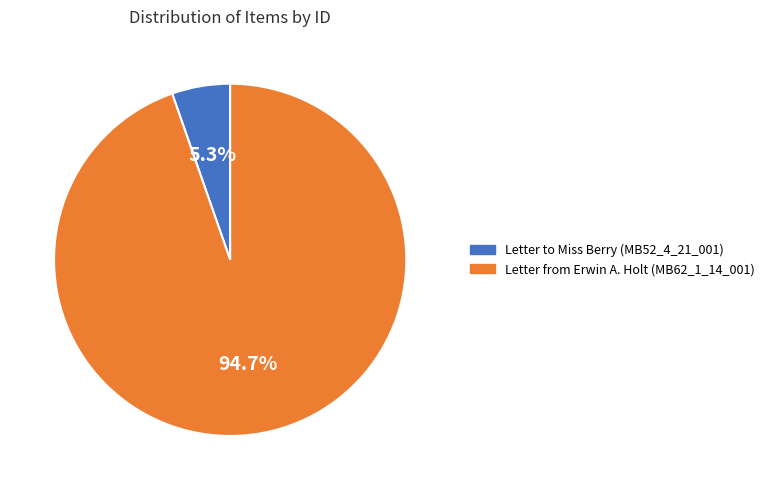

What is the total percentage of Letter to Miss Berry (MB52_4_21_001) and Letter from Erwin A. Holt (MB62_1_14_001)?

100.0%